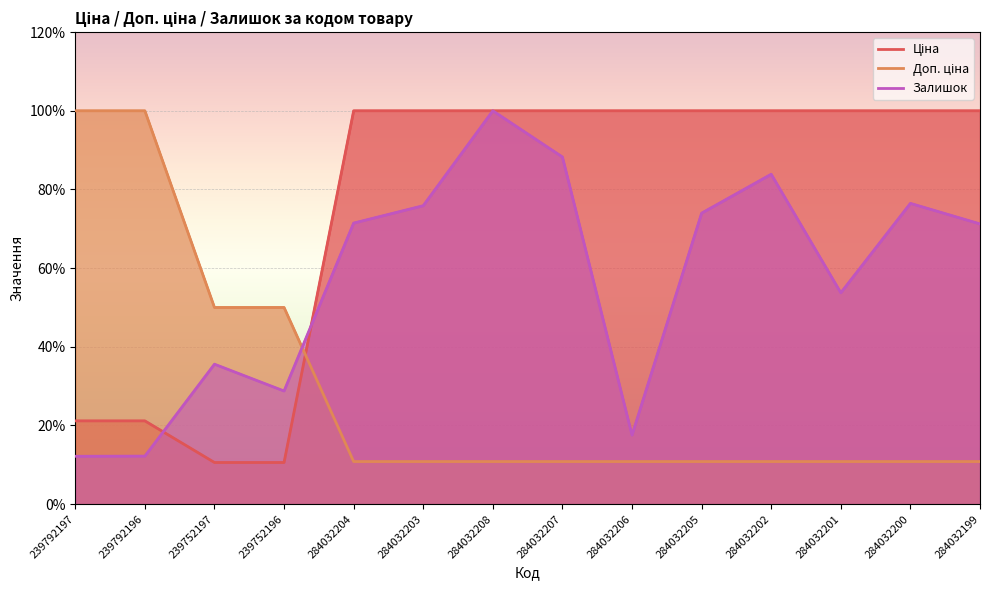

What is the label of the 9th point from the left?

284032206